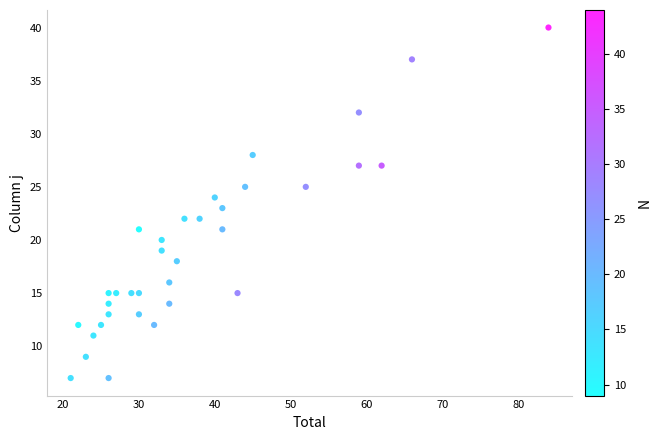

What is the range of X values (max minus min)?

63